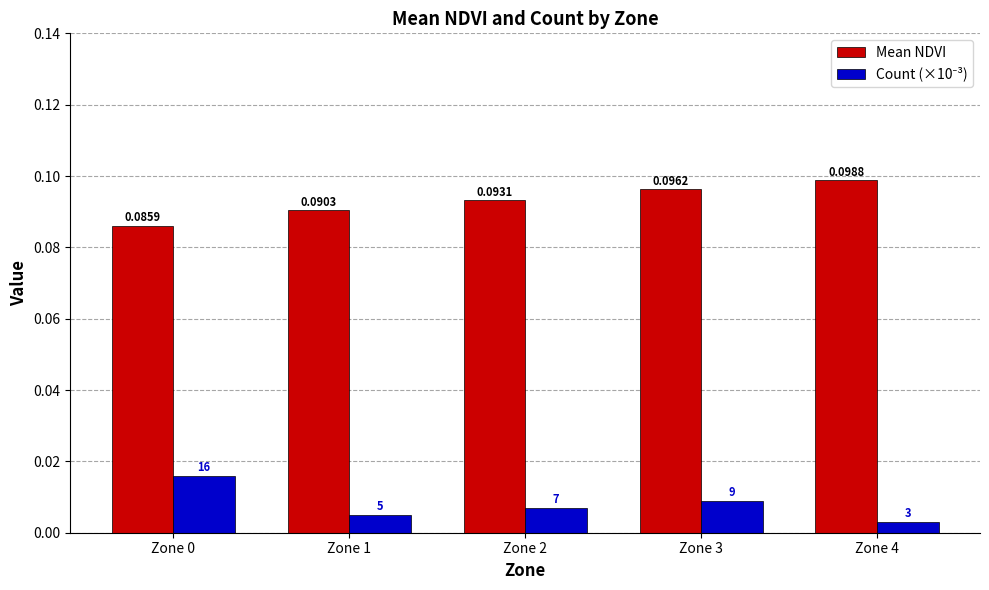

Count the number of data series in this chart.

2